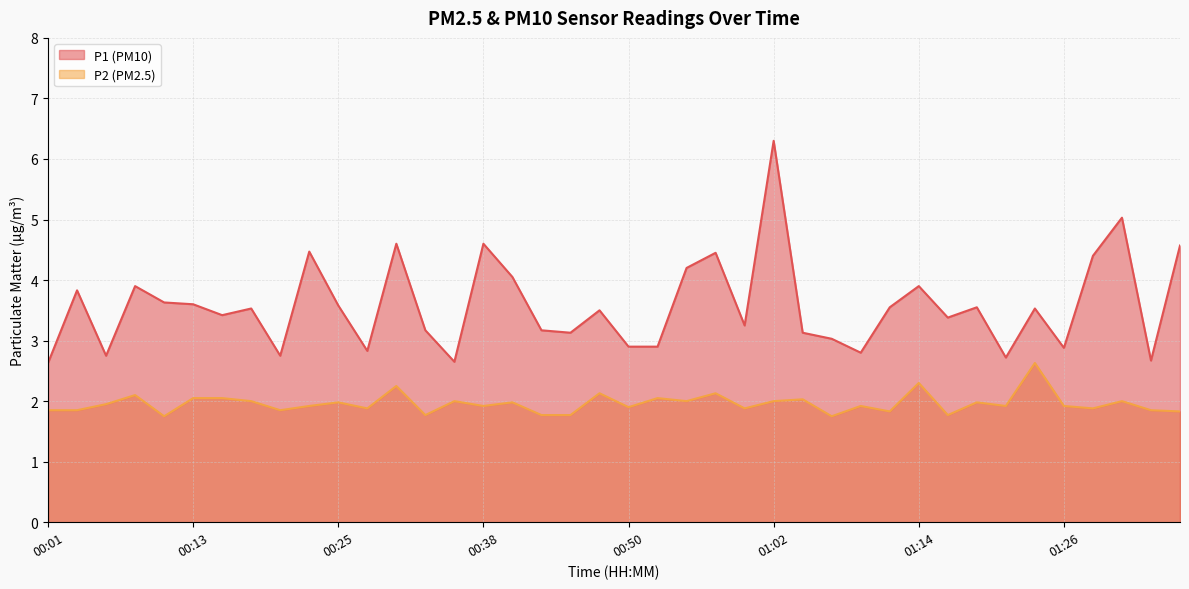

Where is P1 line nearest to the value 4?

16